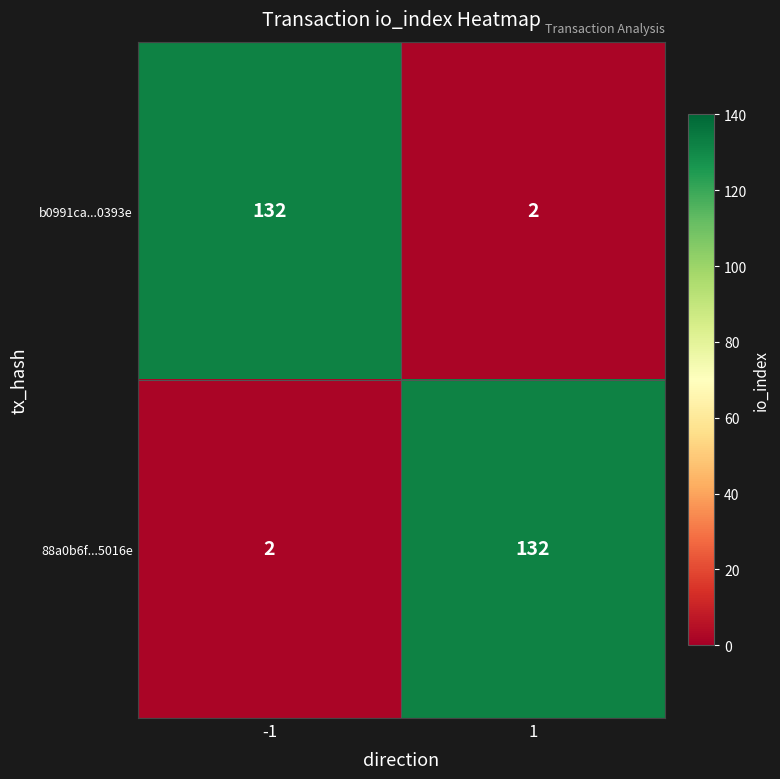

What is the highest value of the b0991ca...0393e series?

132